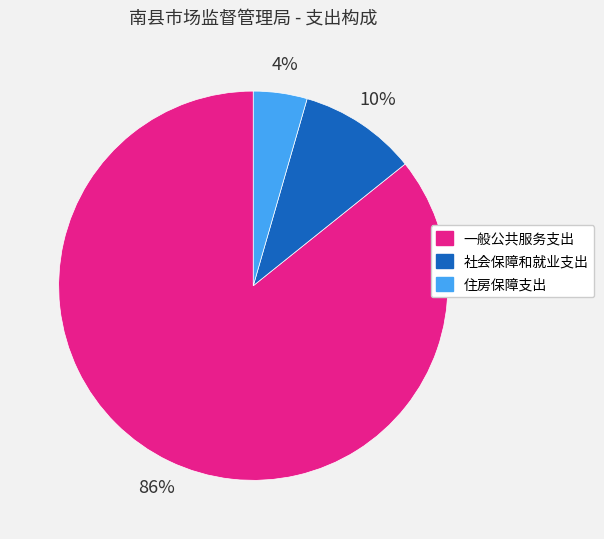

Which category has the biggest portion of the pie?

一般公共服务支出